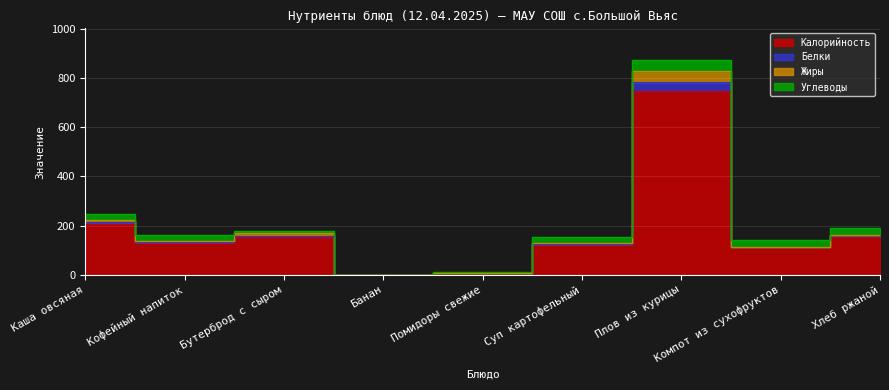

Is it true that Калорийность equals 54.5 at Компот из сухофруктов?

False